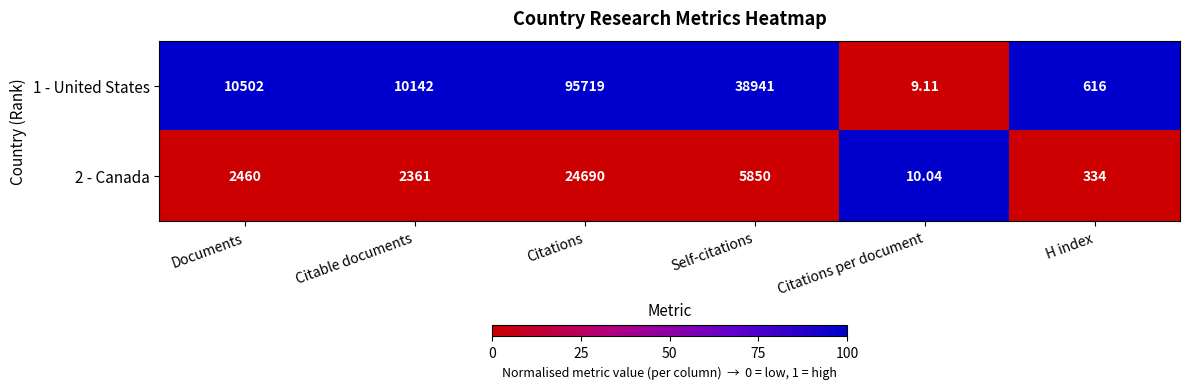

At which label is 2 - Canada closest to 12350?

Self-citations